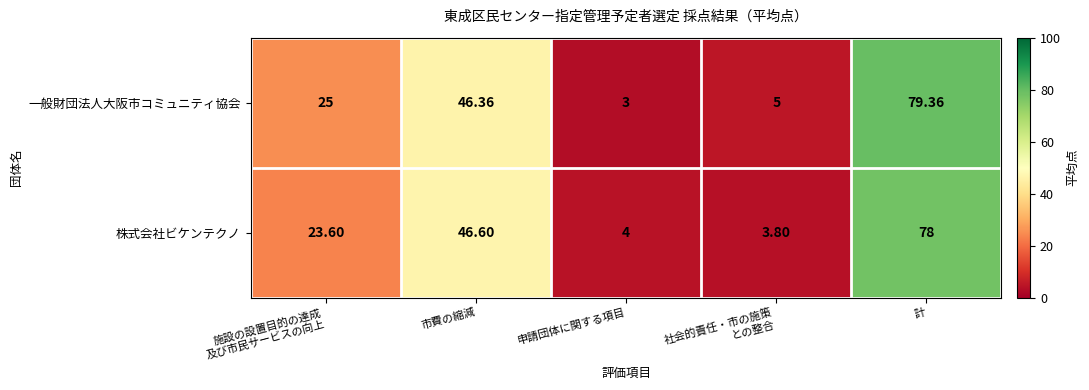

List the series in order of their overall mean, highest first.

一般財団法人大阪市コミュニティ協会, 株式会社ビケンテクノ